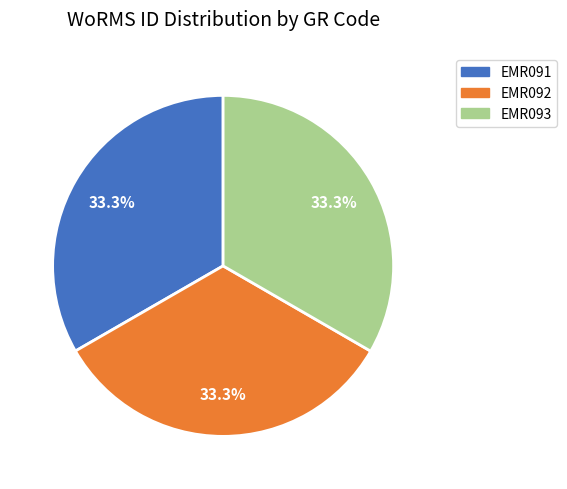

How much of the chart is everything except EMR093?

66.7%